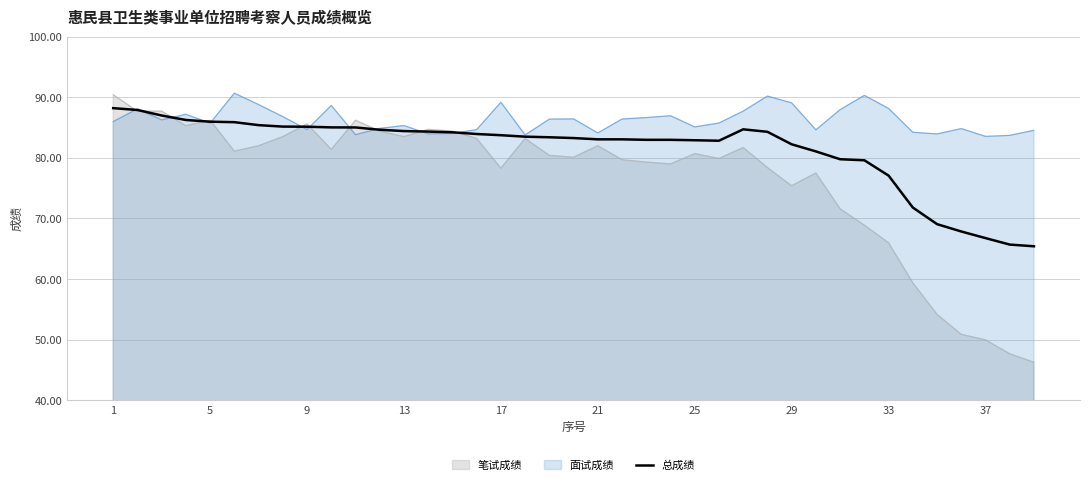

List the series in order of their overall mean, lowest first.

笔试成绩, 总成绩, 面试成绩